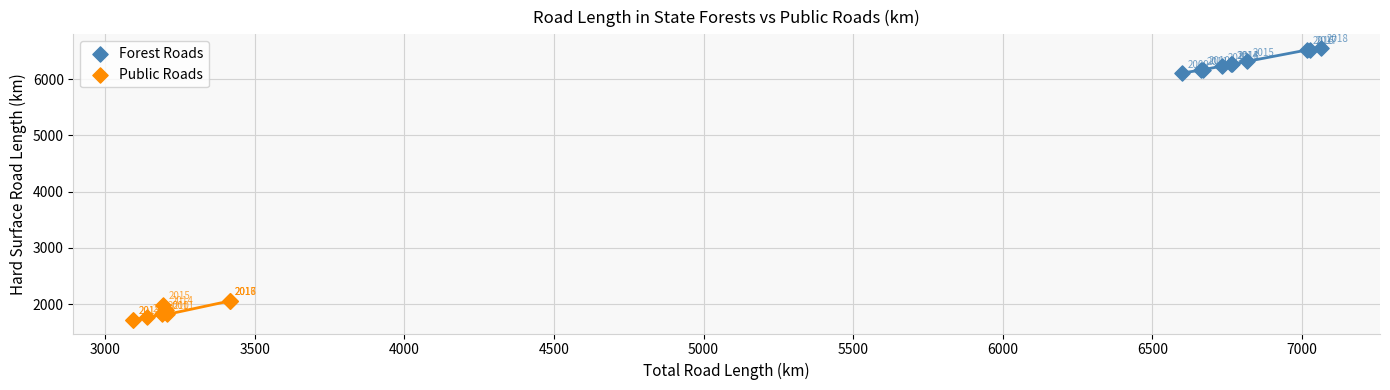

Which series has the widest spread of Y values?

Forest Roads